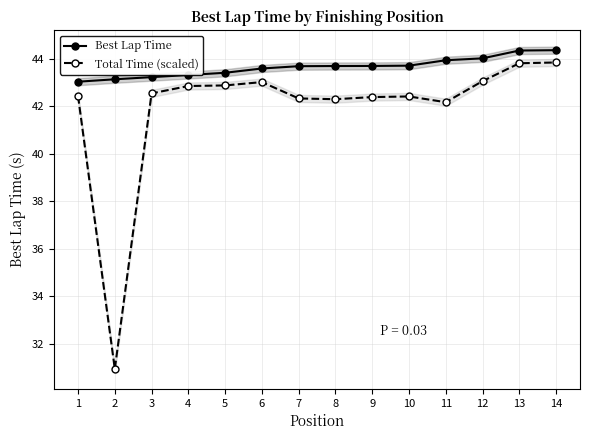

Reading right to left, extract all data points from this chart.

Best Lap Time: 14=44.4	13=44.3	12=44.0	11=43.9	10=43.7	9=43.7	8=43.7	7=43.7	6=43.6	5=43.4	4=43.3	3=43.2	2=43.1	1=43.0
Total Time (scaled): 14=43.8	13=43.8	12=43.1	11=42.2	10=42.4	9=42.4	8=42.3	7=42.3	6=43.0	5=42.9	4=42.8	3=42.5	2=30.9	1=42.4